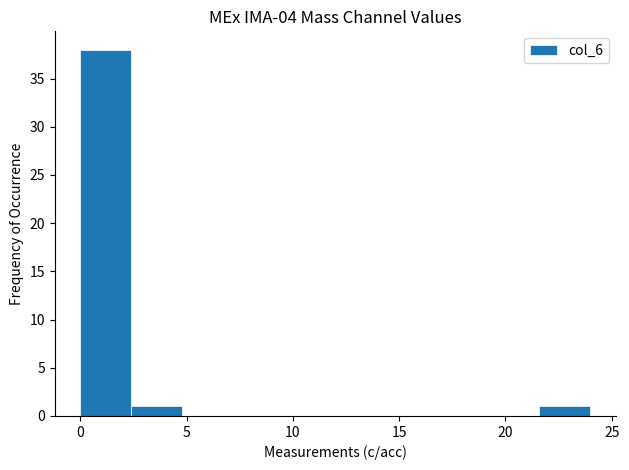

Reading left to right, transcribe this chart: for each bar, give the range it covers on the x-axis and its height. Neither the bar edges nor the heights are printed on the chart, so give them approximately, as read against the axes.

0.0 to 2.4: 38
2.4 to 4.8: 1
4.8 to 7.2: 0
7.2 to 9.6: 0
9.6 to 12.0: 0
12.0 to 14.4: 0
14.4 to 16.8: 0
16.8 to 19.2: 0
19.2 to 21.6: 0
21.6 to 24.0: 1